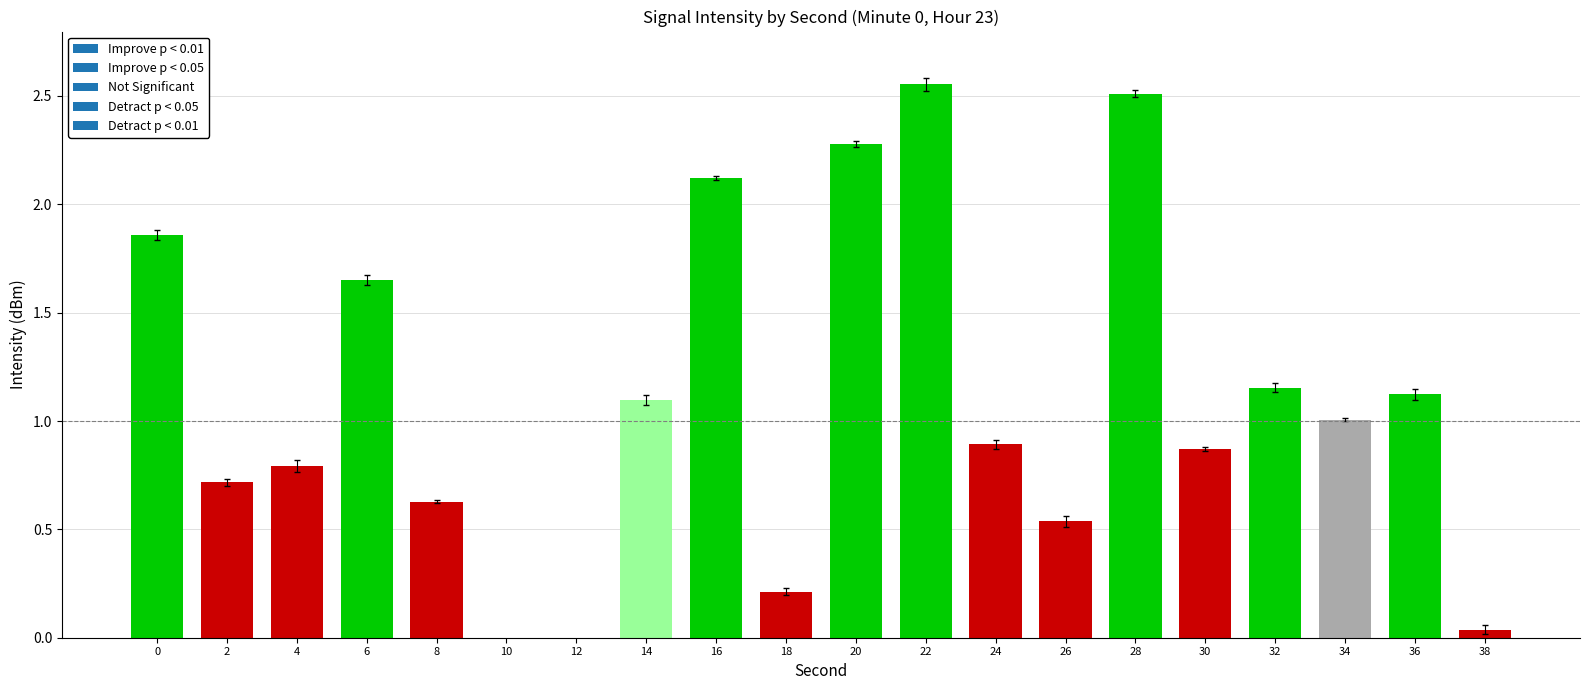

Rank the categories by value from lowest to highest.

12, 10, 38, 18, 26, 8, 2, 4, 30, 24, 34, 14, 36, 32, 6, 0, 16, 20, 28, 22